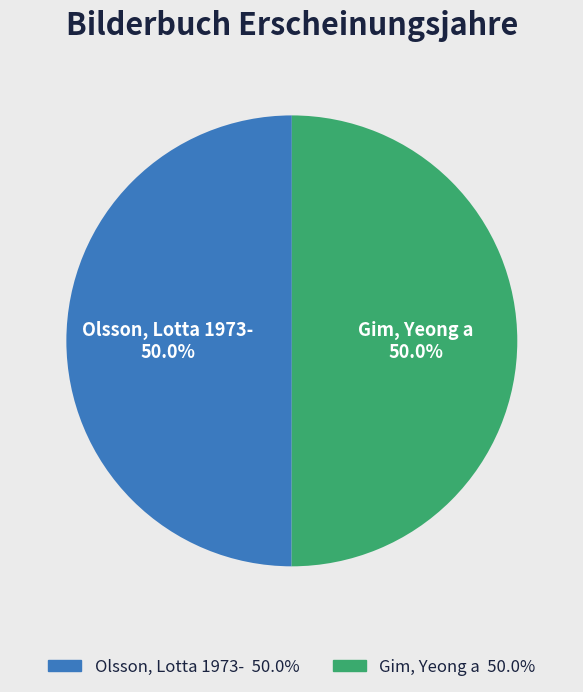

How many segments does this pie chart have?

2